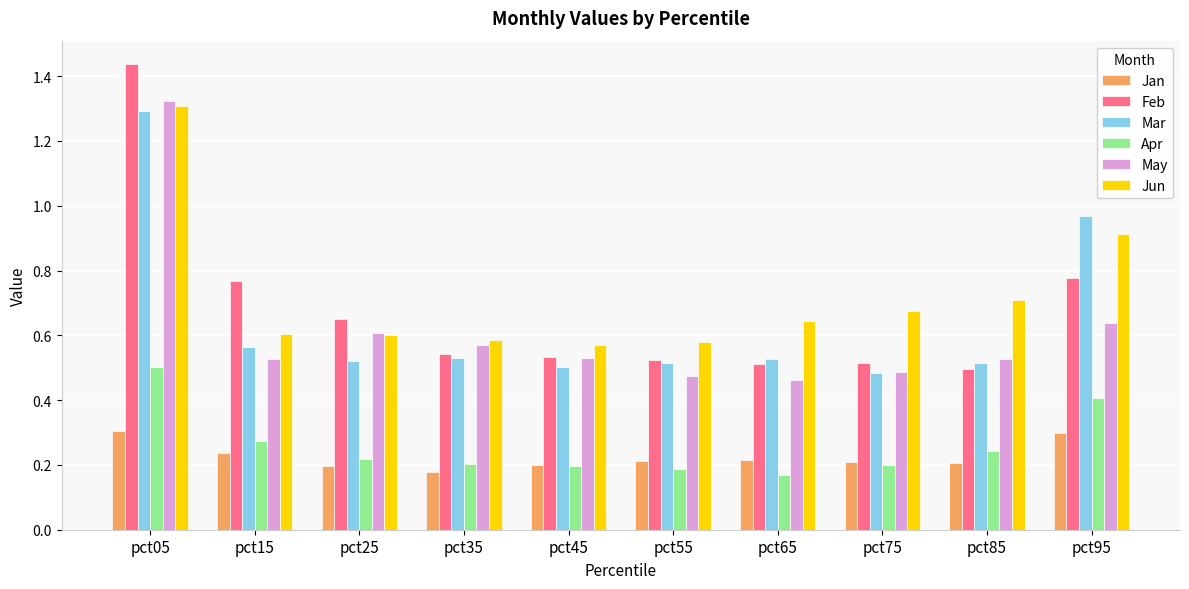

How many bars are there in each group?

6